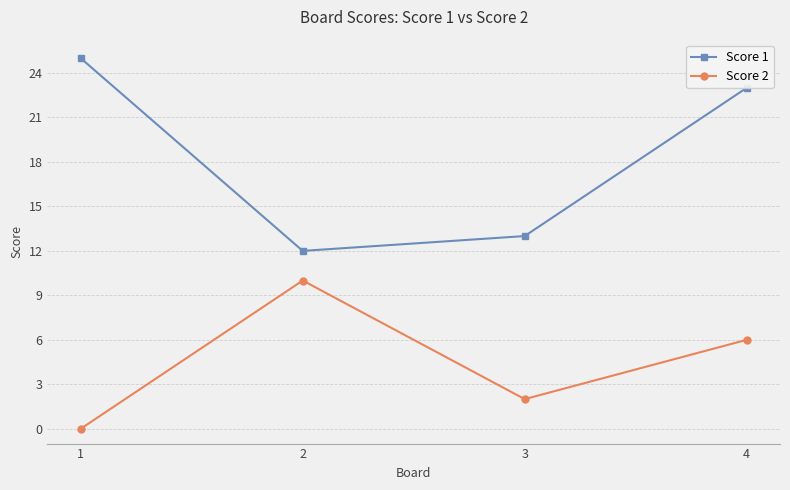

What are all the series names shown in the legend?

Score 1, Score 2